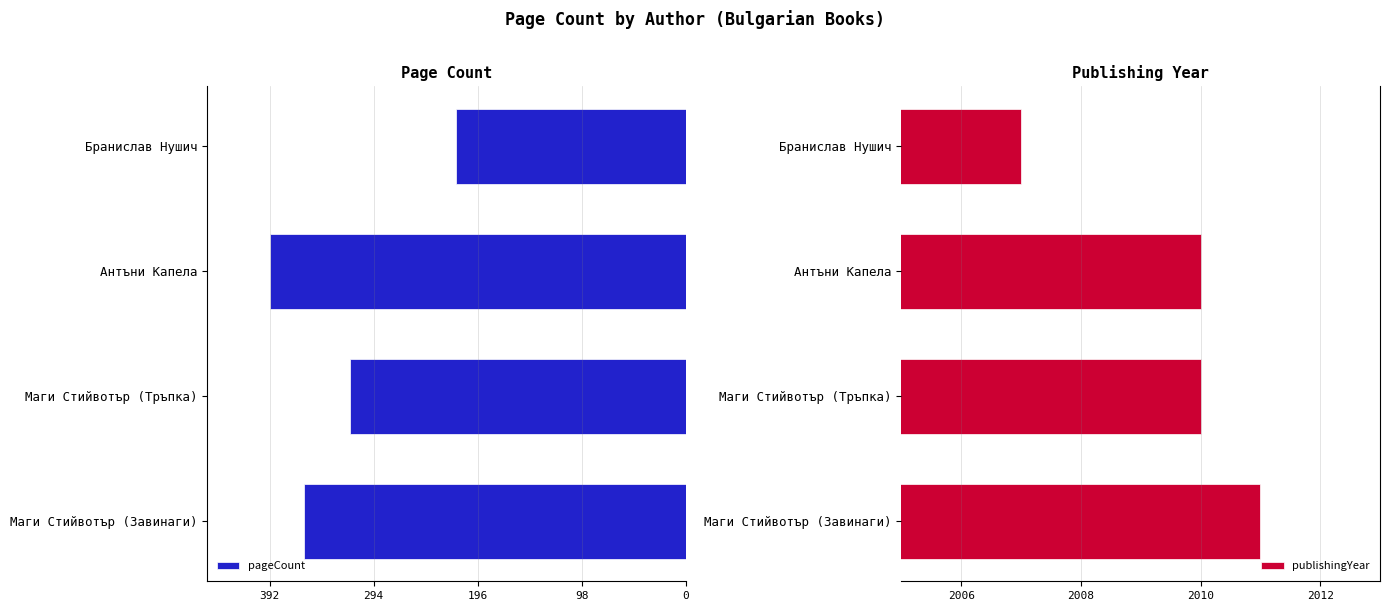

How many bars are there in each group?

2